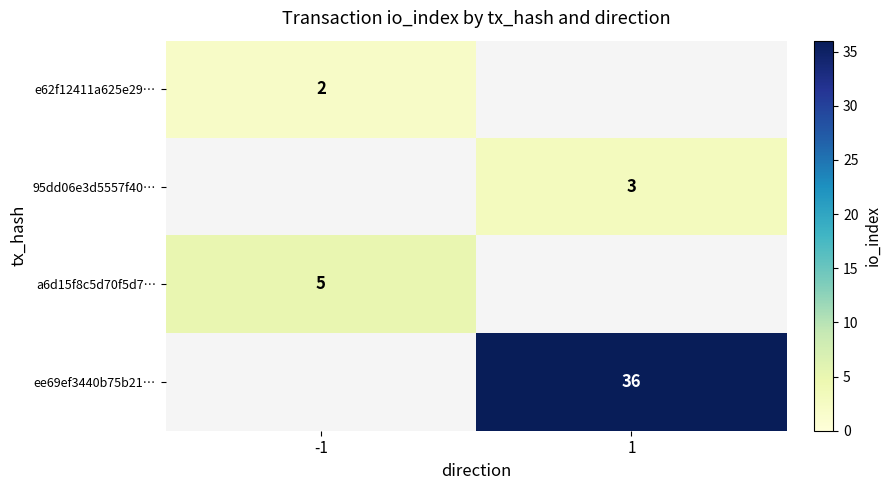

Which has a higher value, 1 or -1?

-1